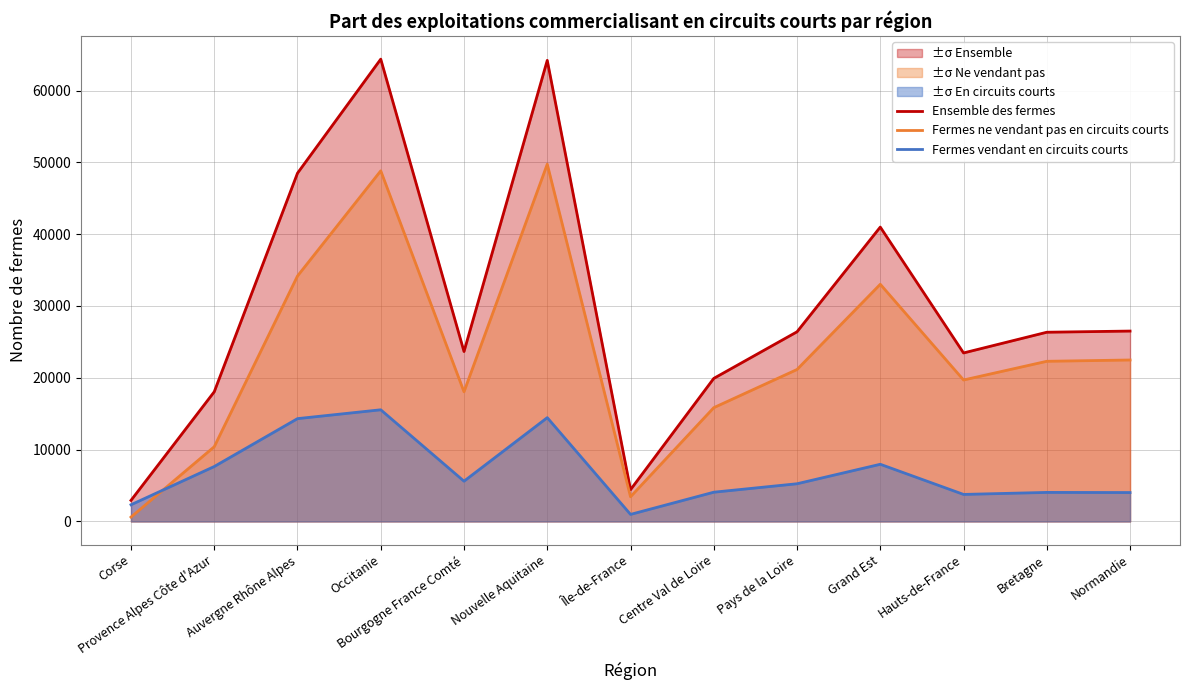

The Fermes vendant en circuits courts series shows 5608 at Bourgogne France Comté. True or false?

True